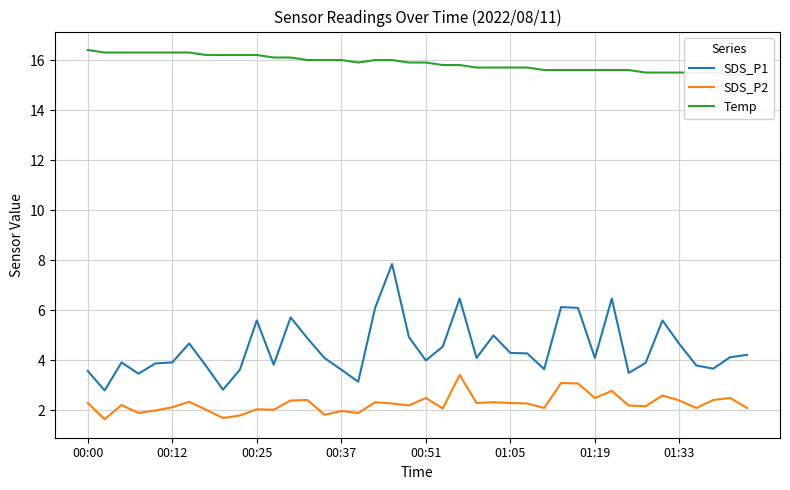

The SDS_P2 series shows 3.5 at 00:37. True or false?

False